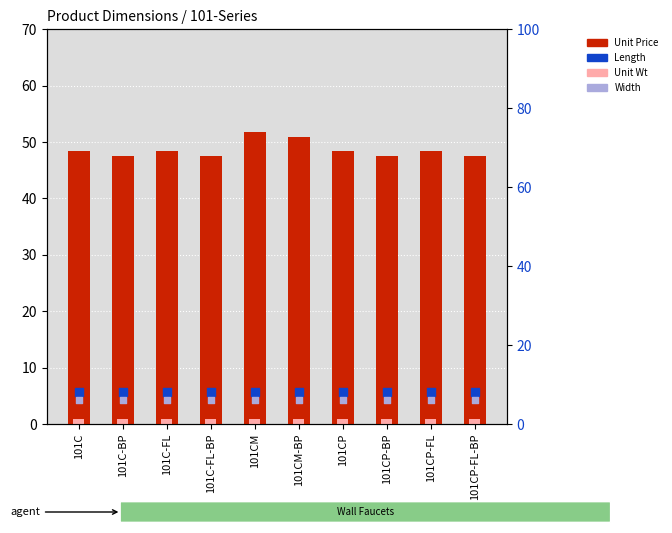

Is the value of Length at 101CP-FL-BP greater than the value of Width at 101CM?

Yes